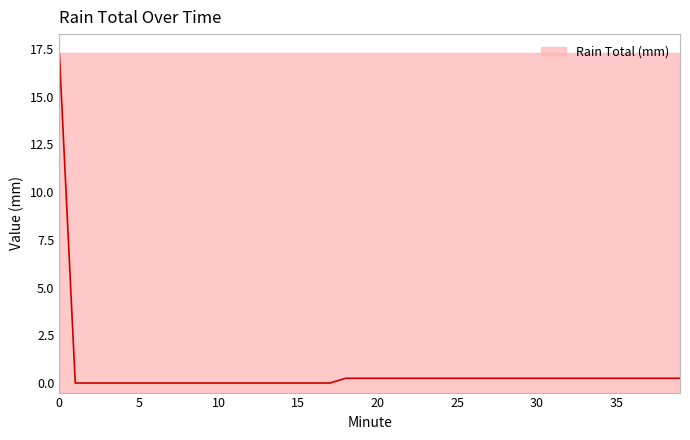

What is the sum of the values at 32 and 24?

0.5